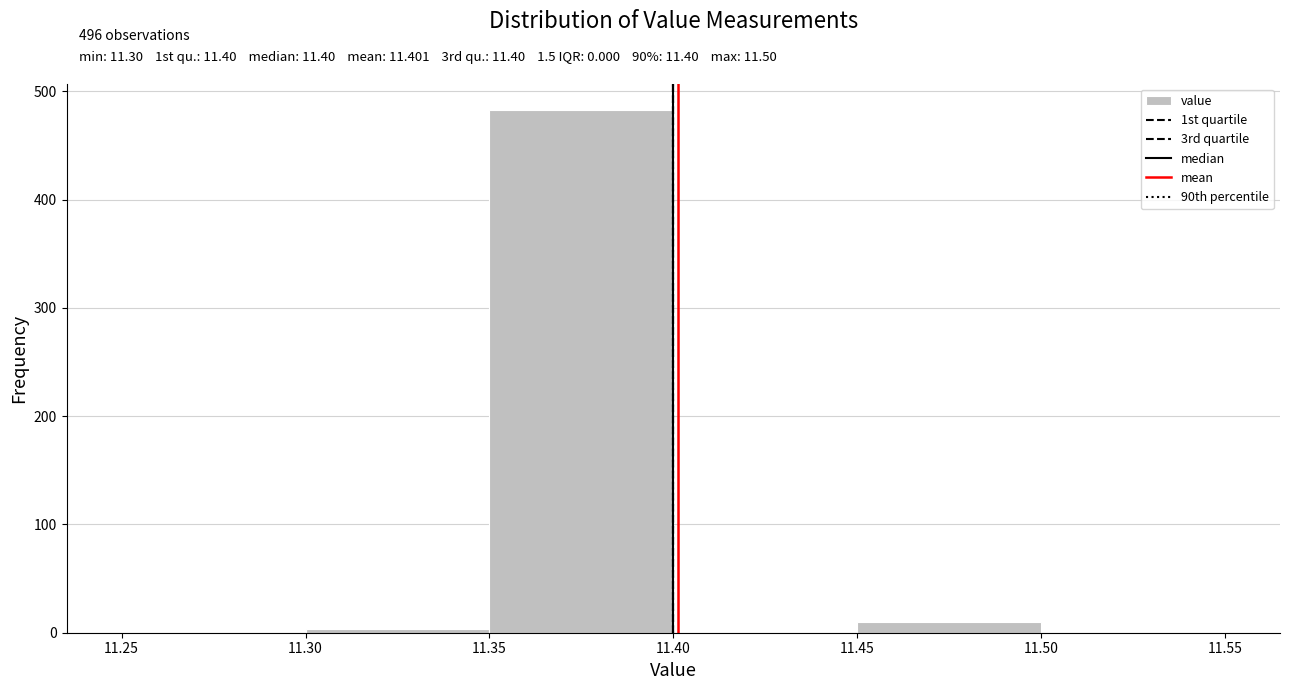

Over which range of the x-axis is the bar tallest?

11.35 to 11.40